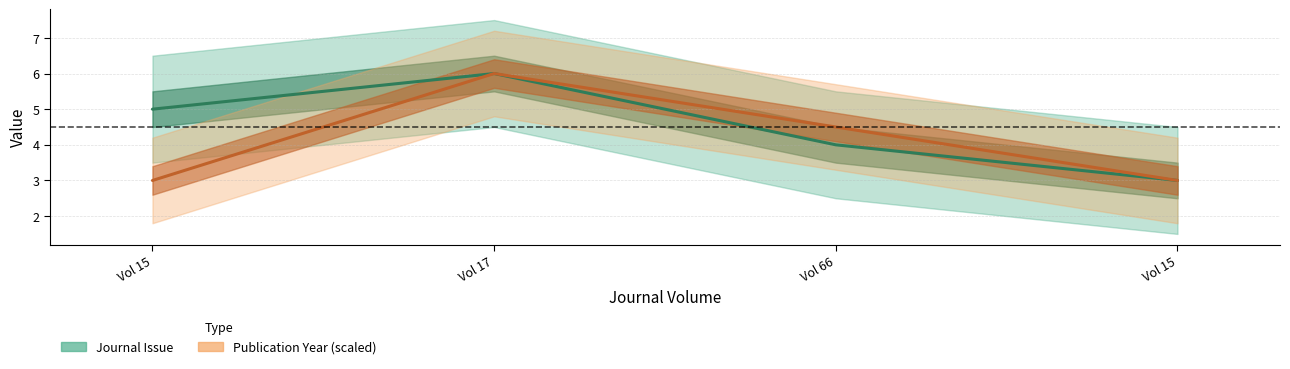

The value of Journal Issue at Vol 15 is 5.1. True or false?

False